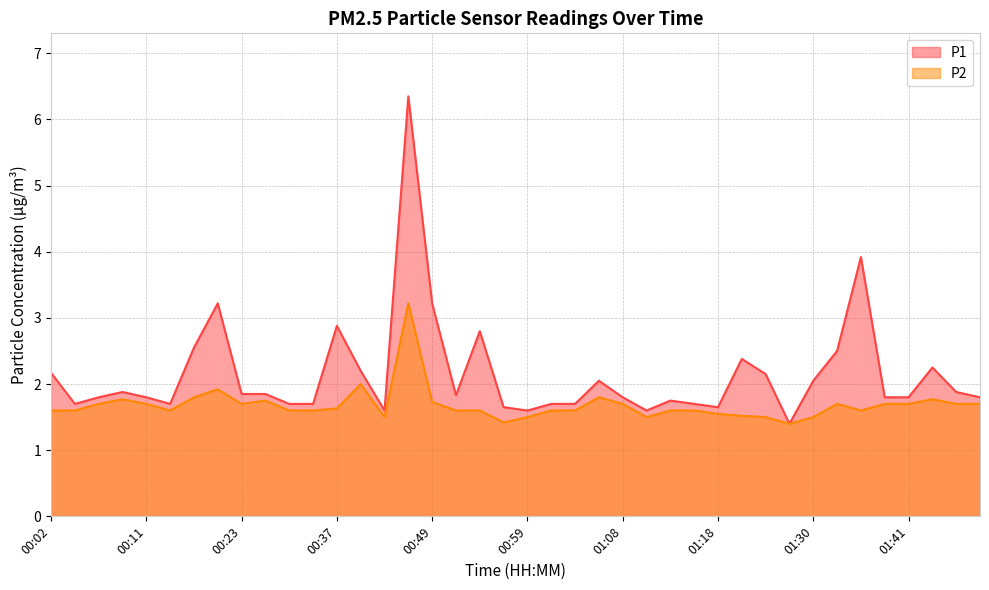

True or false: P2 and P1 intersect in this chart.

False